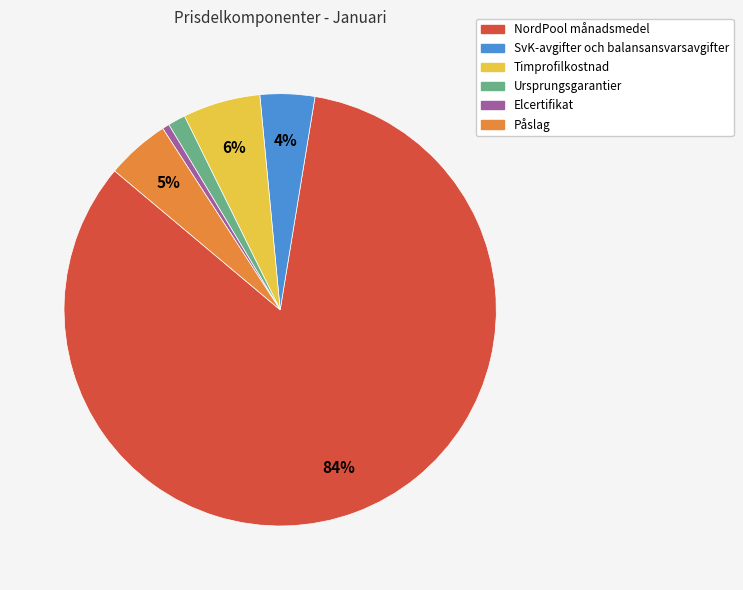

Which category has the biggest portion of the pie?

NordPool månadsmedel